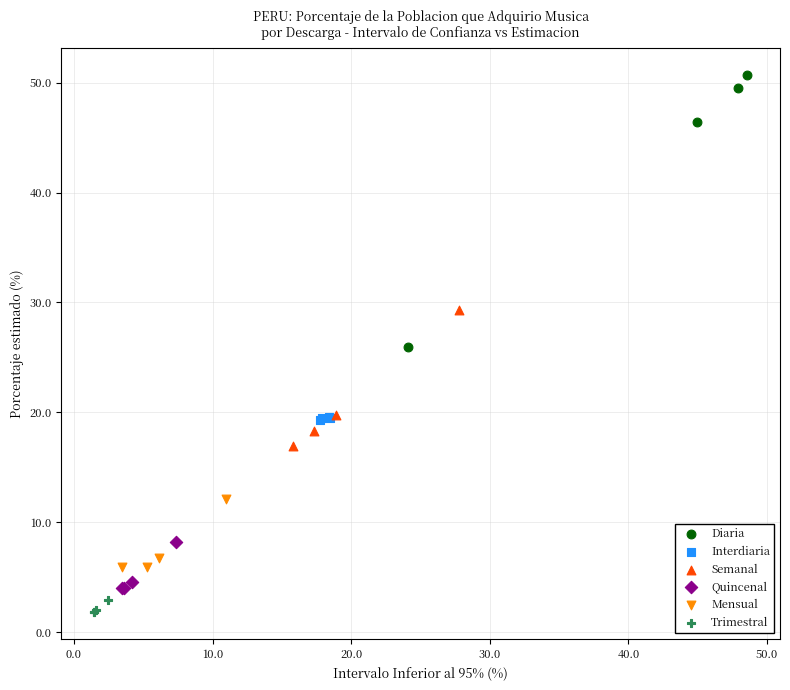

Which series has the widest spread of Y values?

Diaria